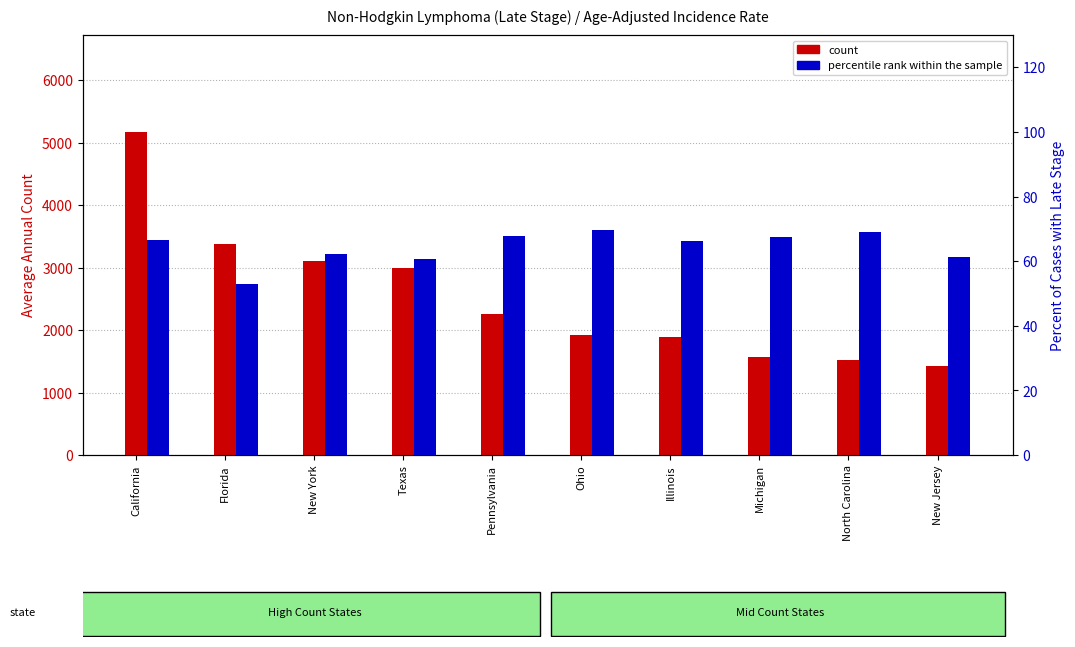

At Florida, list the series in order from largest to smallest.

count, percentile rank within the sample